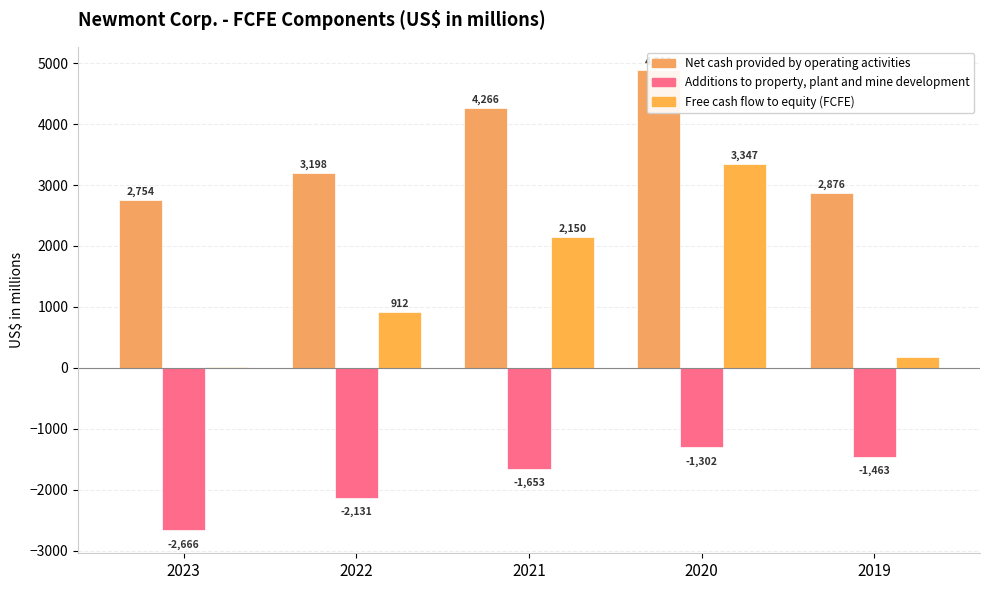

What is the approximate value of Free cash flow to equity (FCFE) at 2023?

21